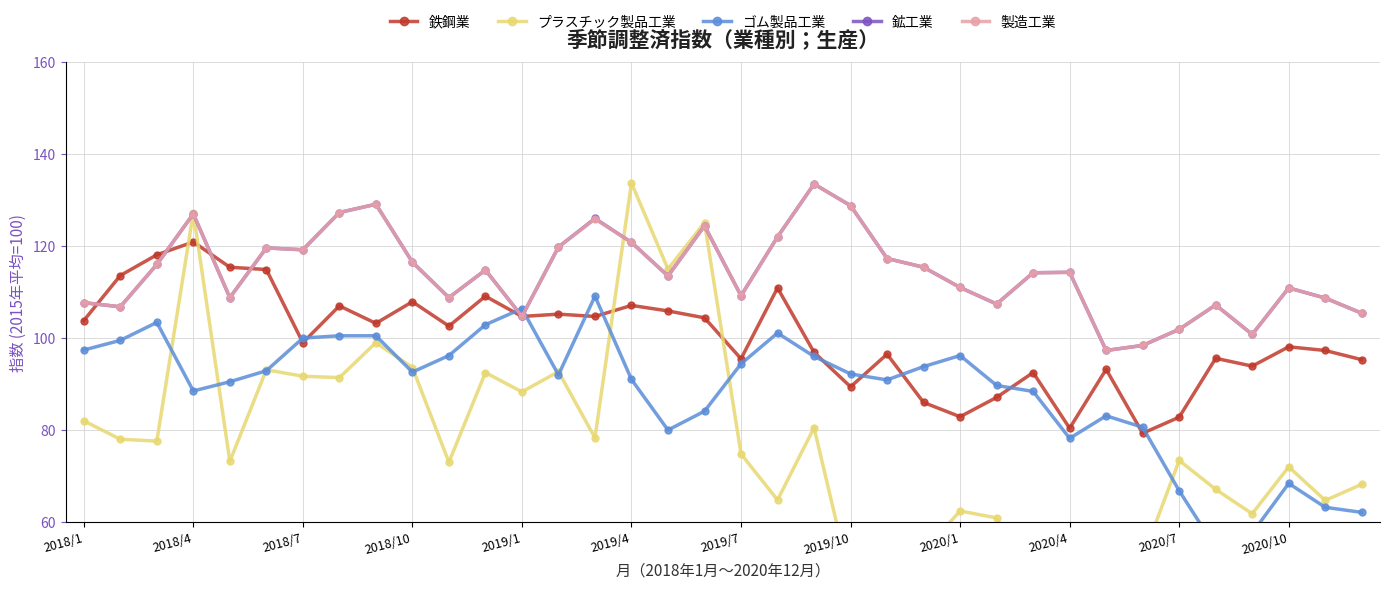

What is the minimum value for プラスチック製品工業?

45.8